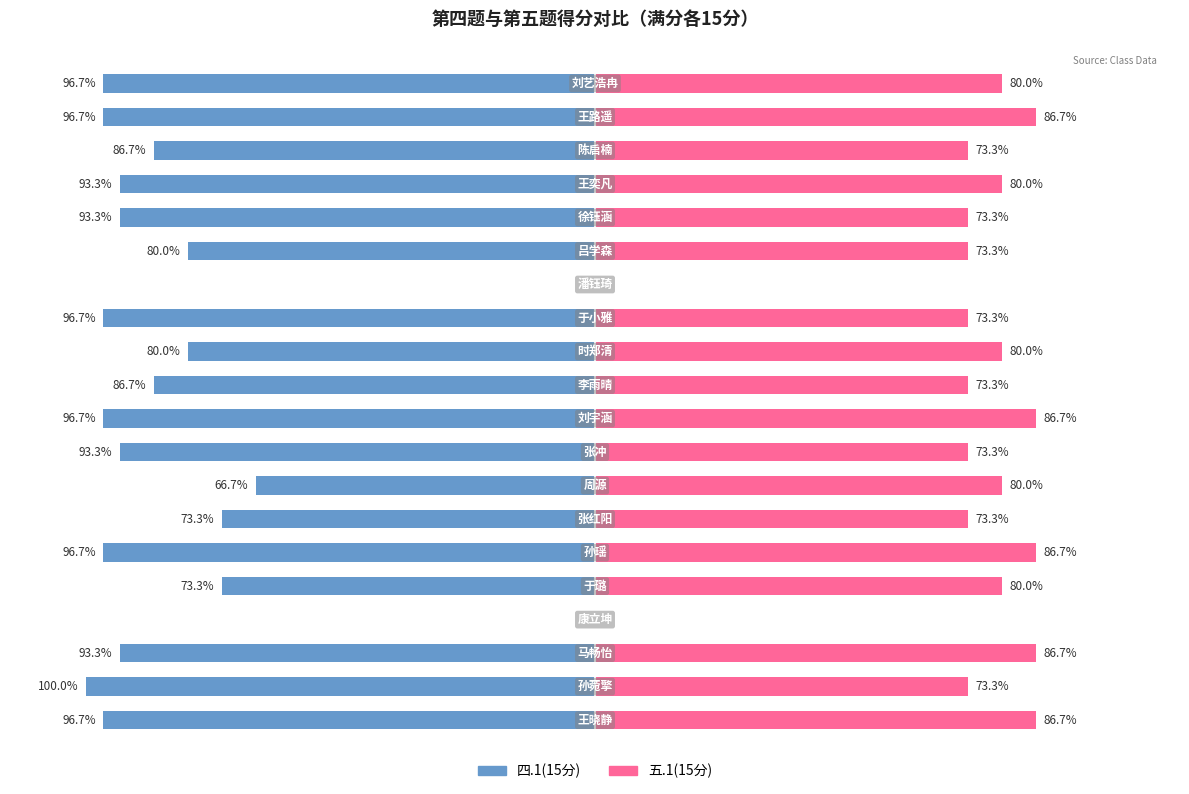

Is it true that 五.1(15分) equals 73.3 at 6?

True